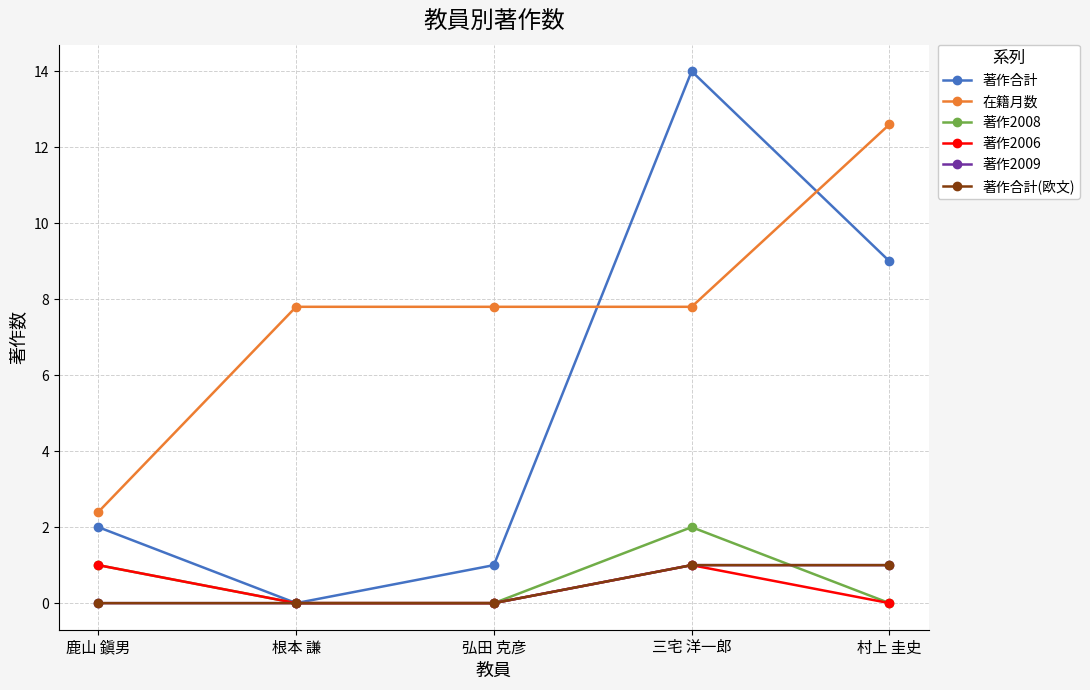

What is the total value across all series at 根本 謙?

7.8